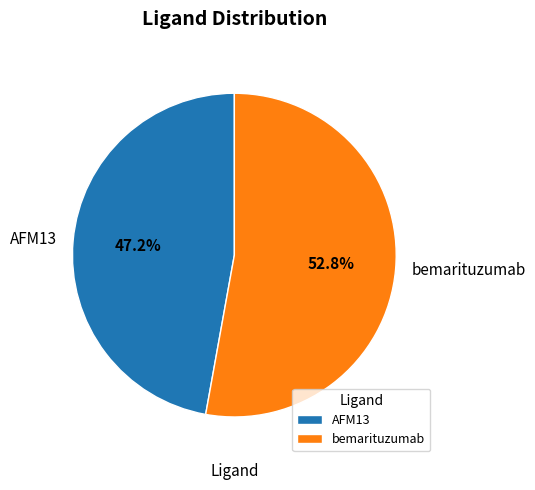

Is it true that bemarituzumab is 53% of the pie?

True